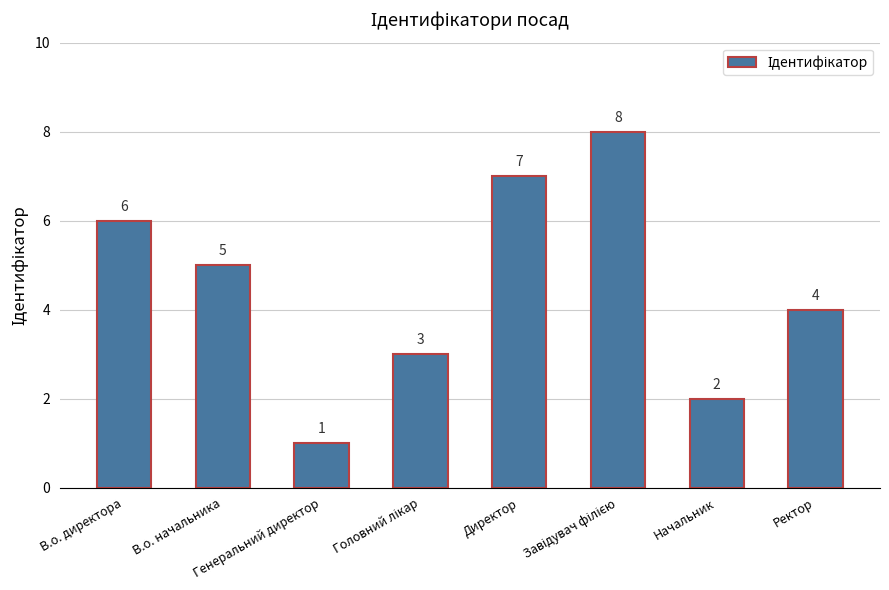

What is the minimum value shown in the chart?

1